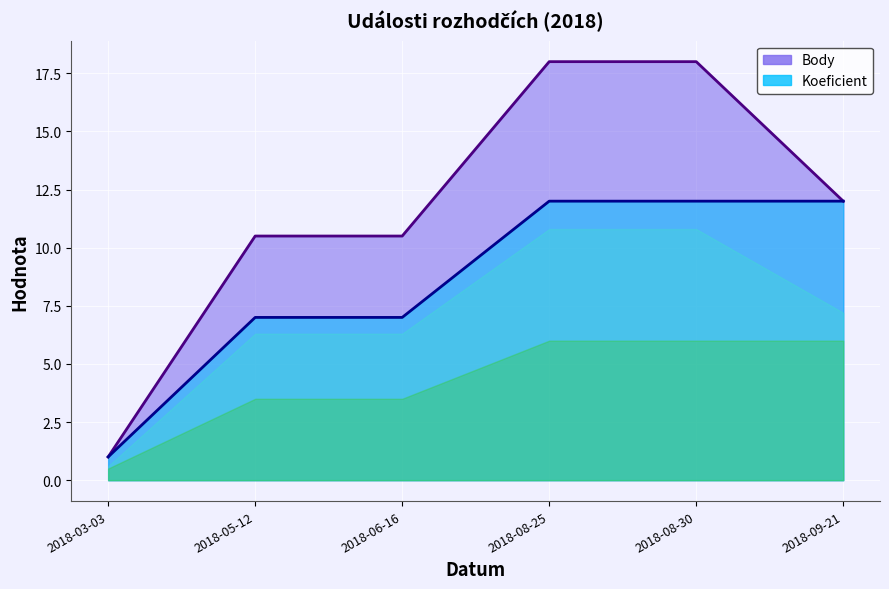

How many data points in Body are less than 12?

3